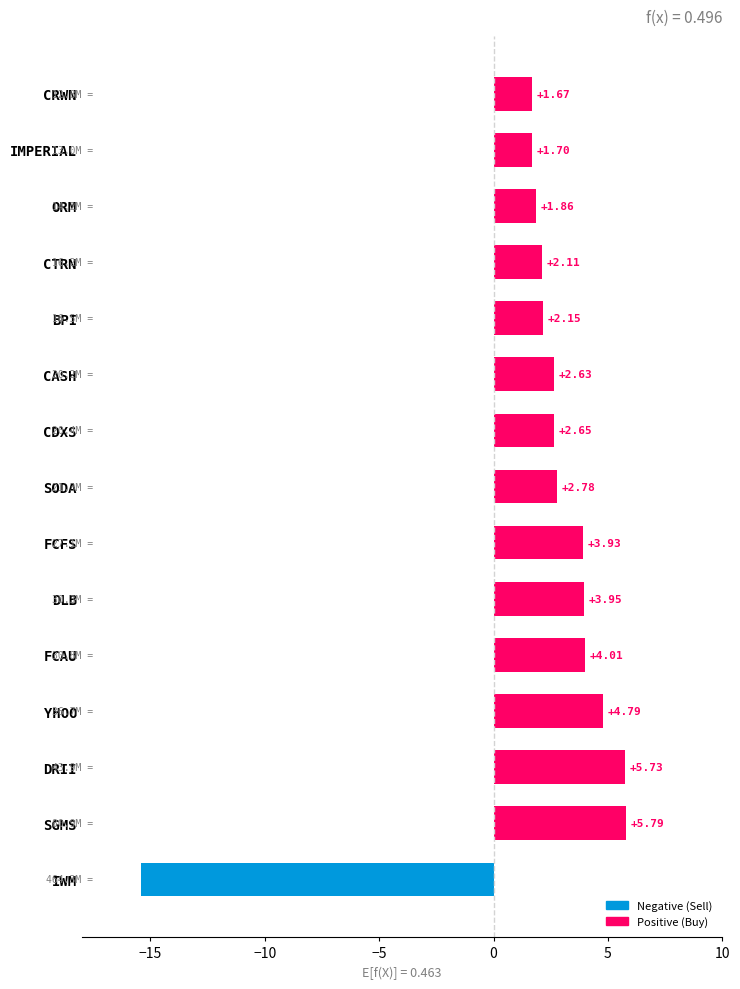

How many values are above zero?

14